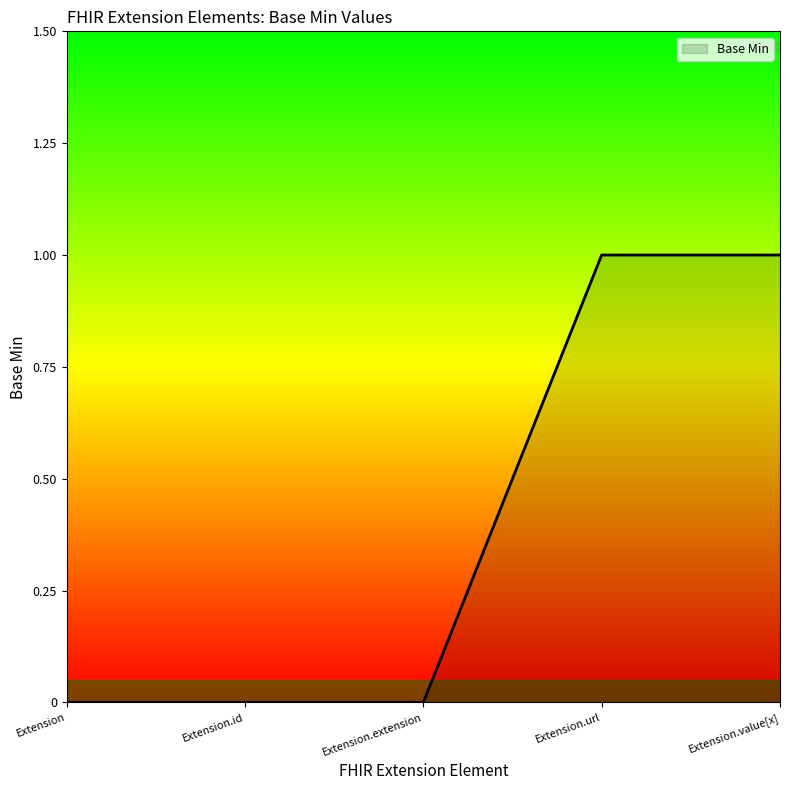

The chart shows a value of 1 at Extension.value[x]. True or false?

True